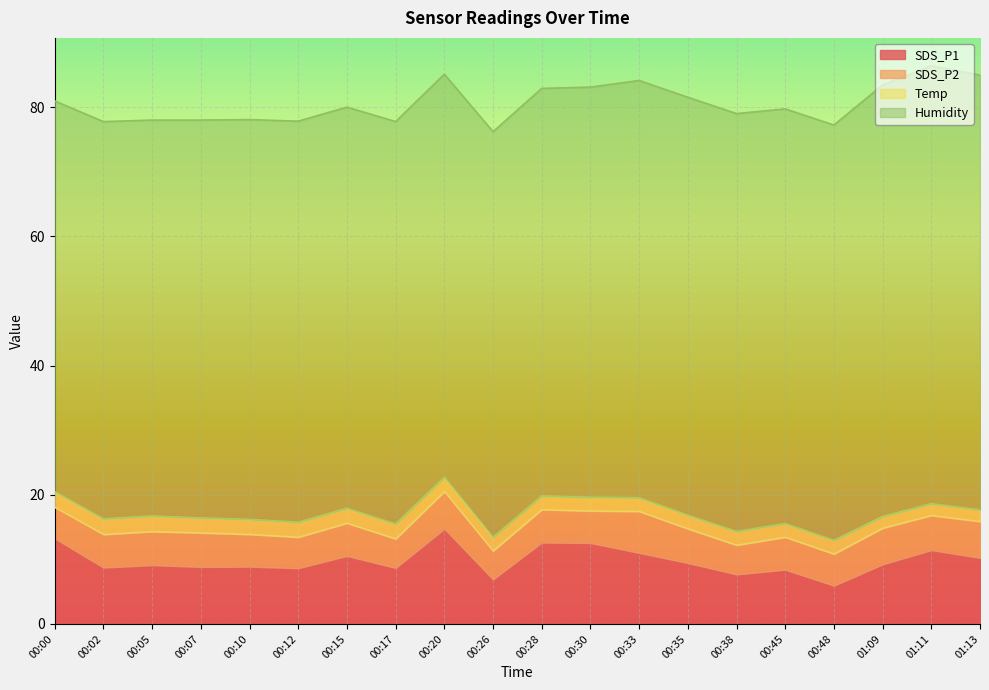

What is the difference between the second highest and minimum values in the Humidity series?

6.8